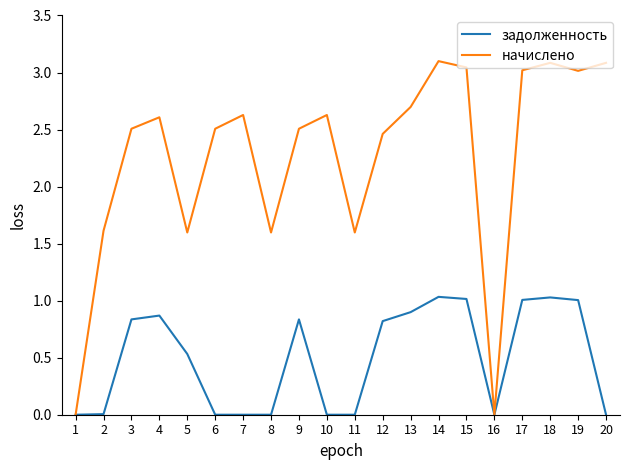

At which category does начислено reach its first local valley?

5